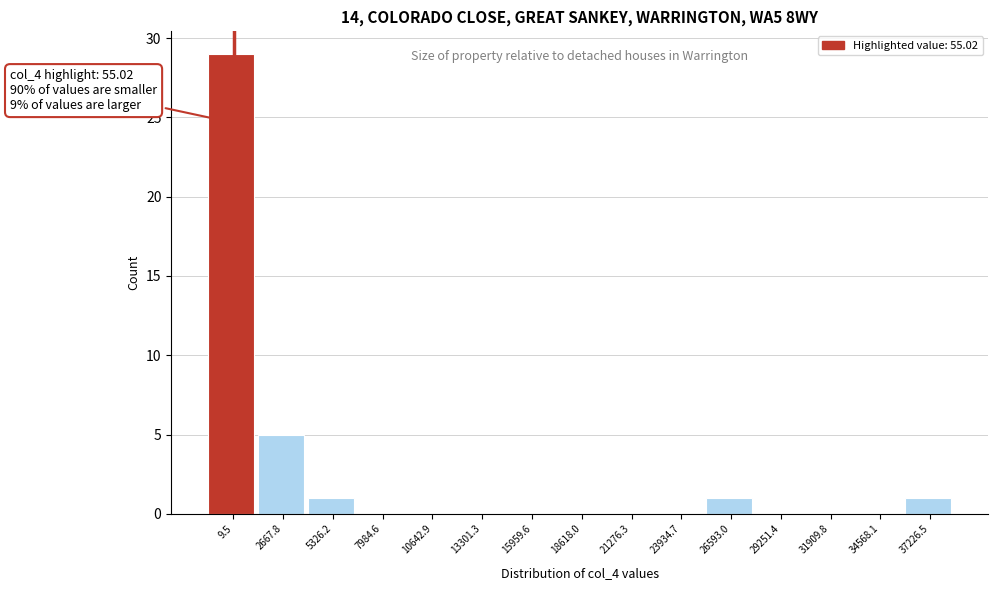

Which range on the x-axis has the tallest bar?

-1500 to 1500